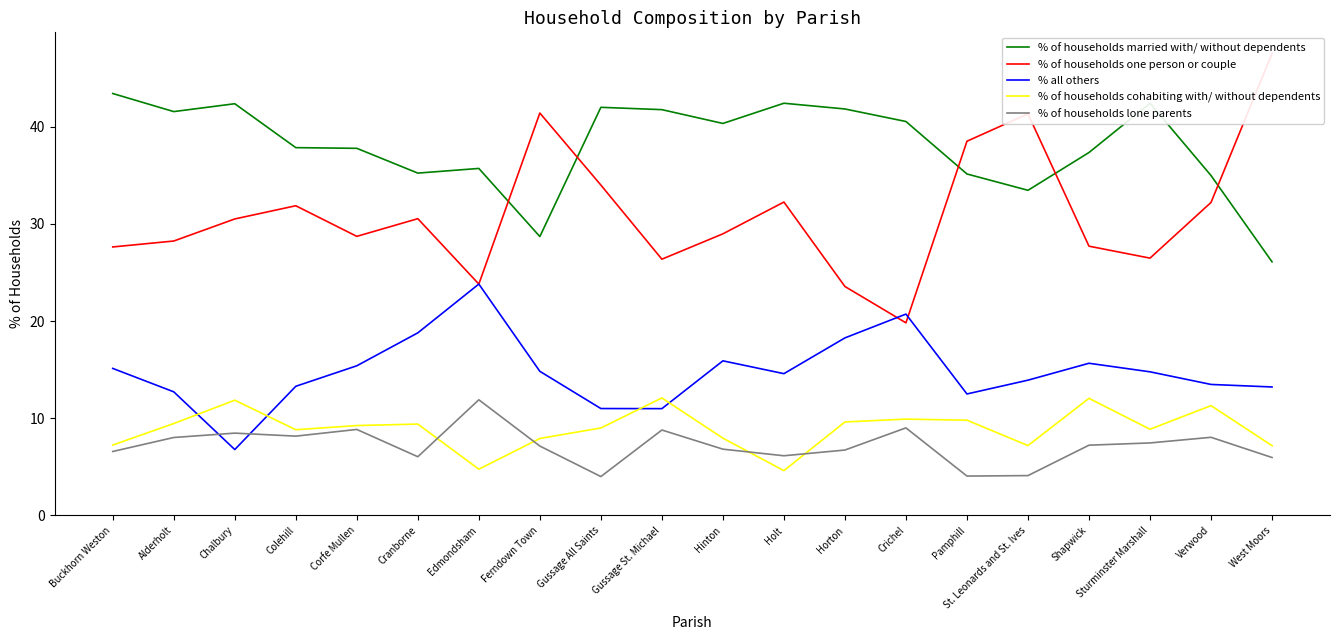

What is the average value of the % of households lone parents series?

7.2